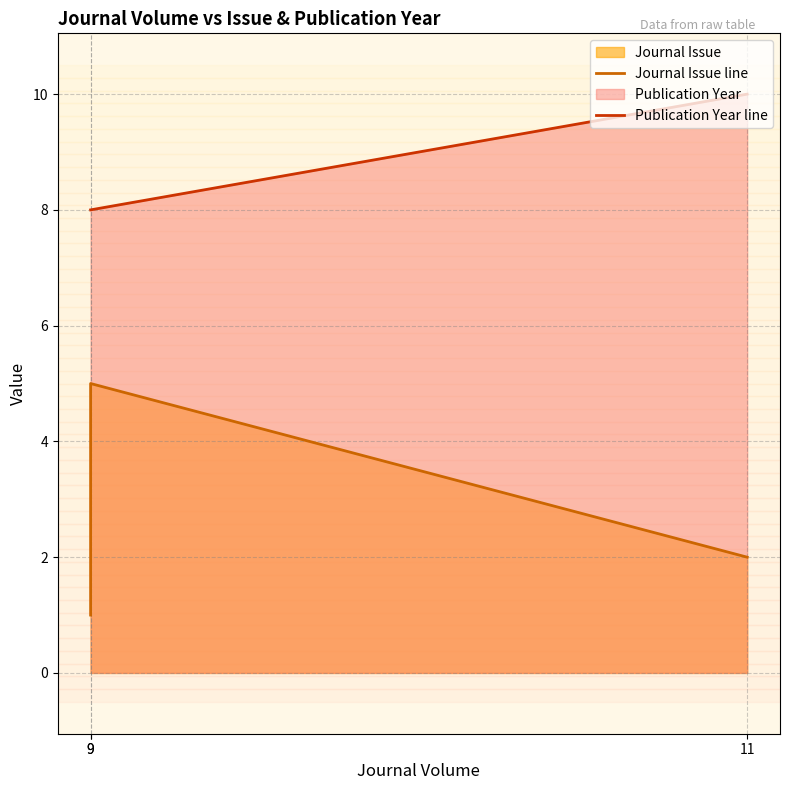

Reading left to right, list all the values displayed in this chart.

Journal Issue line: 9=1	9=5	11=2
Publication Year line: 9=8	9=8	11=10